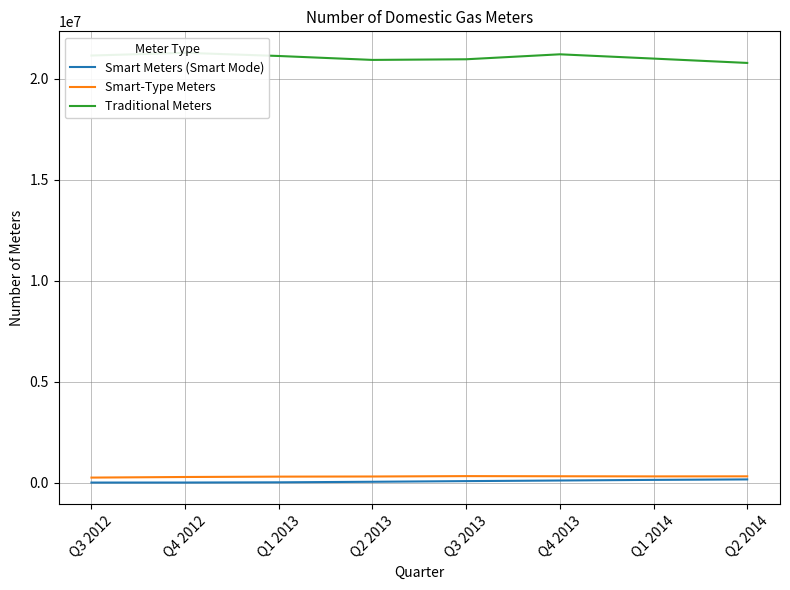

At how many categories does at least one series exceed 19350223?

8